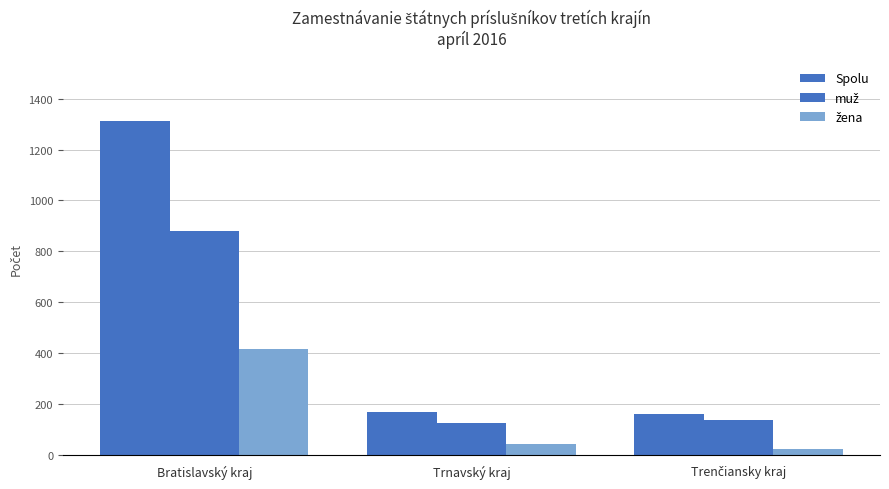

Read the žena value at Trnavský kraj, to the nearest 5.

45